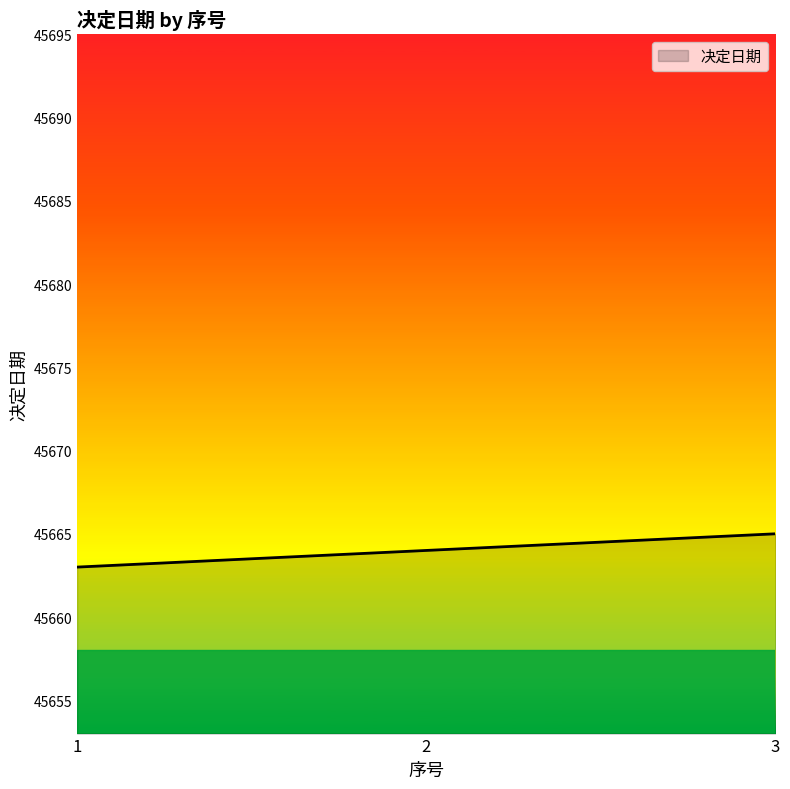

What is the approximate value at 3?

45665